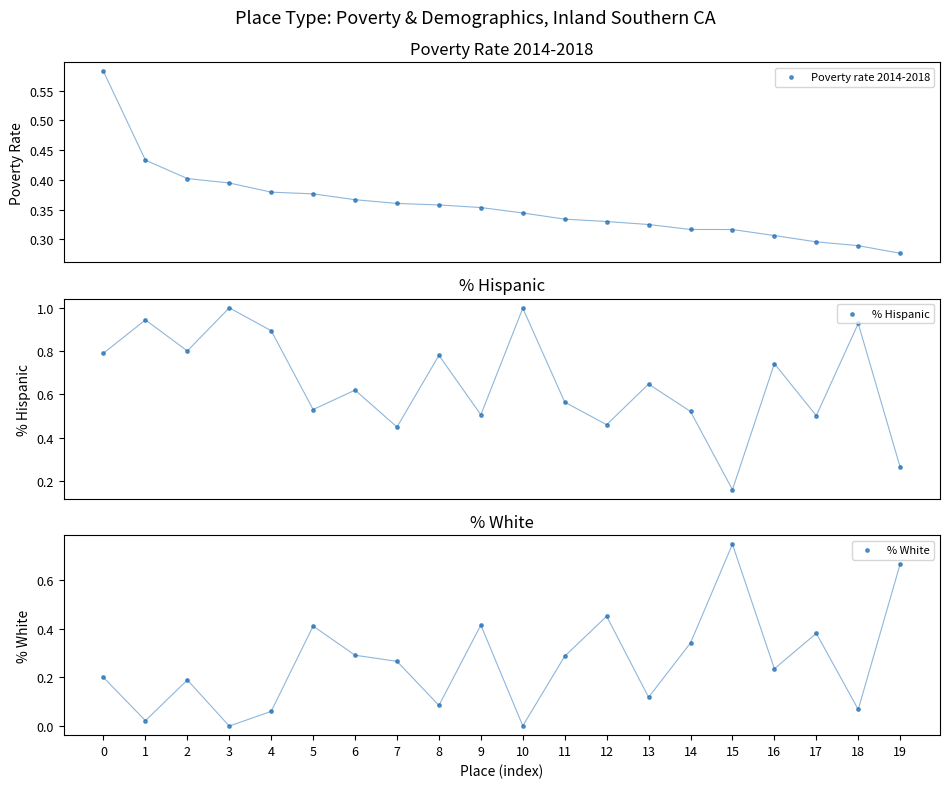

Which series reaches the maximum Y coordinate?

% Hispanic